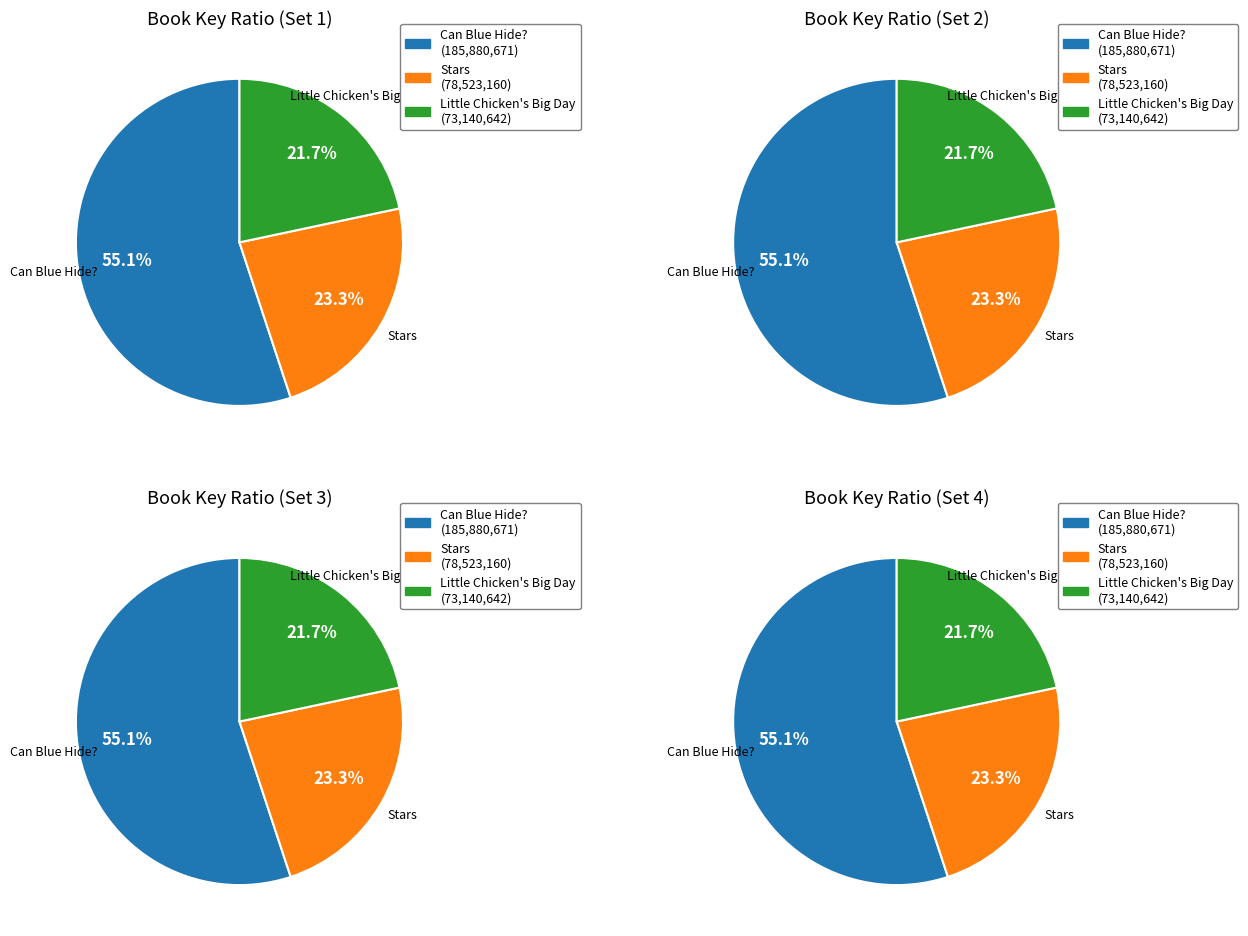

What percentage is the Little Chicken's Big Day slice, to the nearest percent?

22%